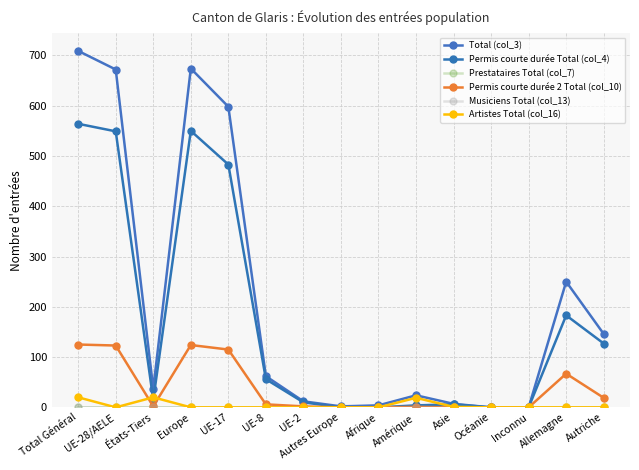

Is this an area chart (filled region under the line)?

No